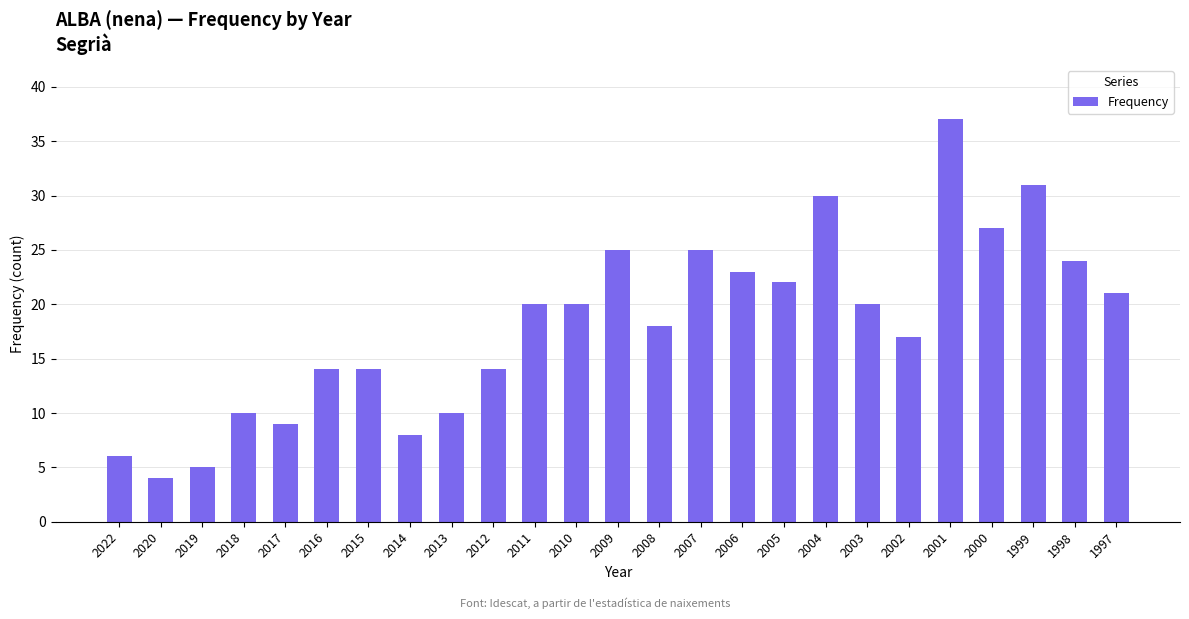

Is it true that the value at 1999 is 31?

True